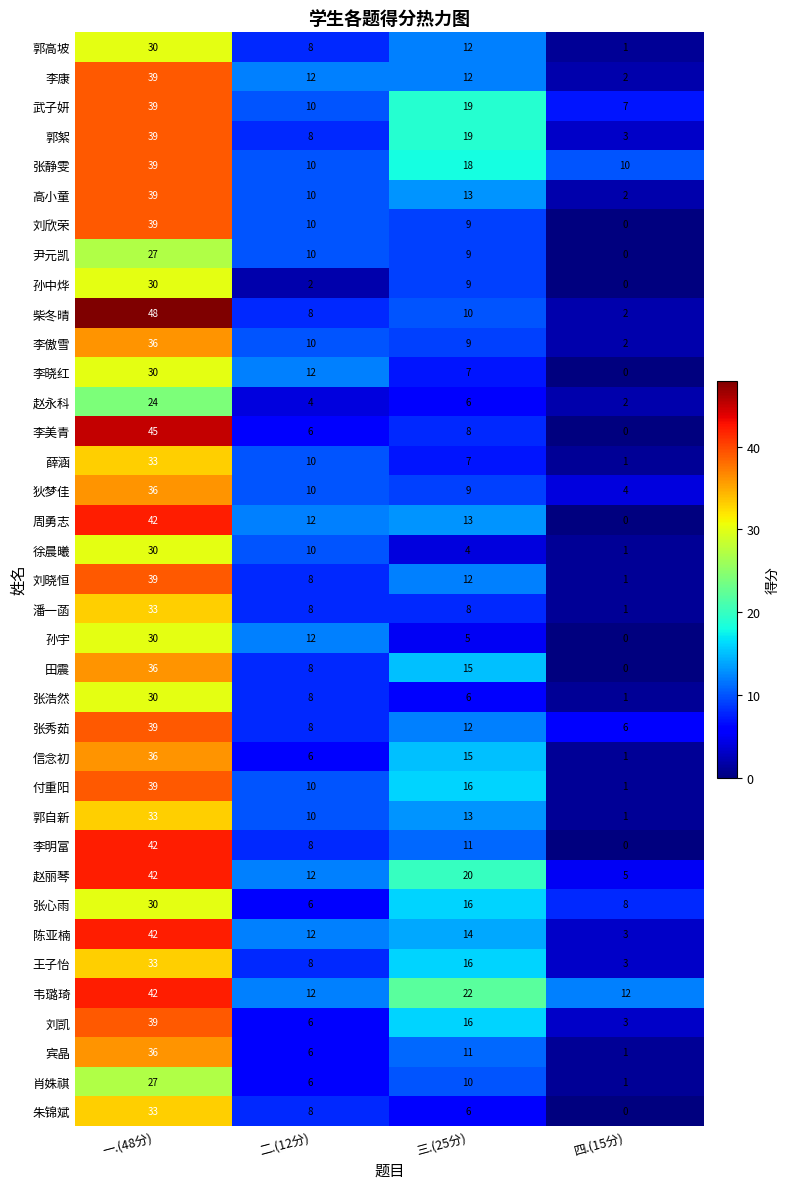

What is the difference between the 柴冬晴 values at 四.(15分) and 一.(48分)?

46